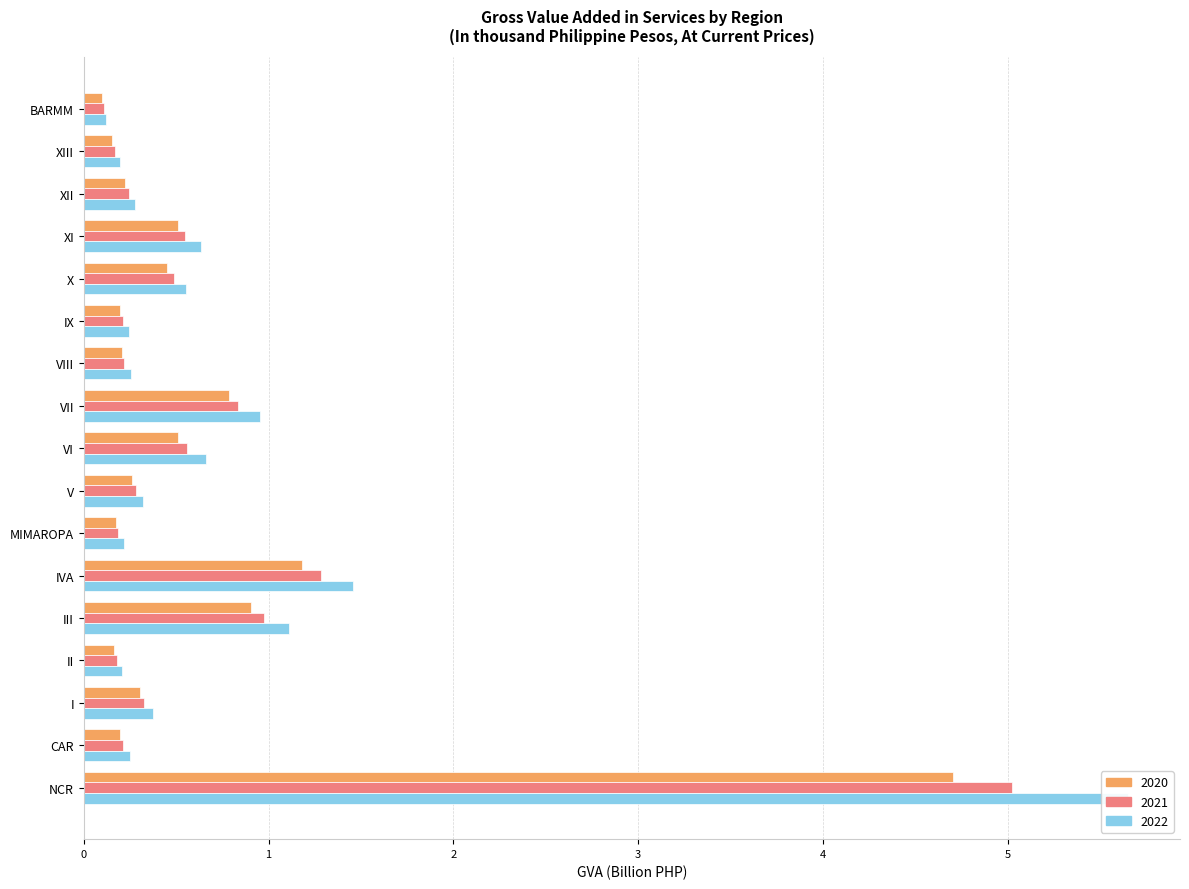

Which series has the largest total across all categories?

2022